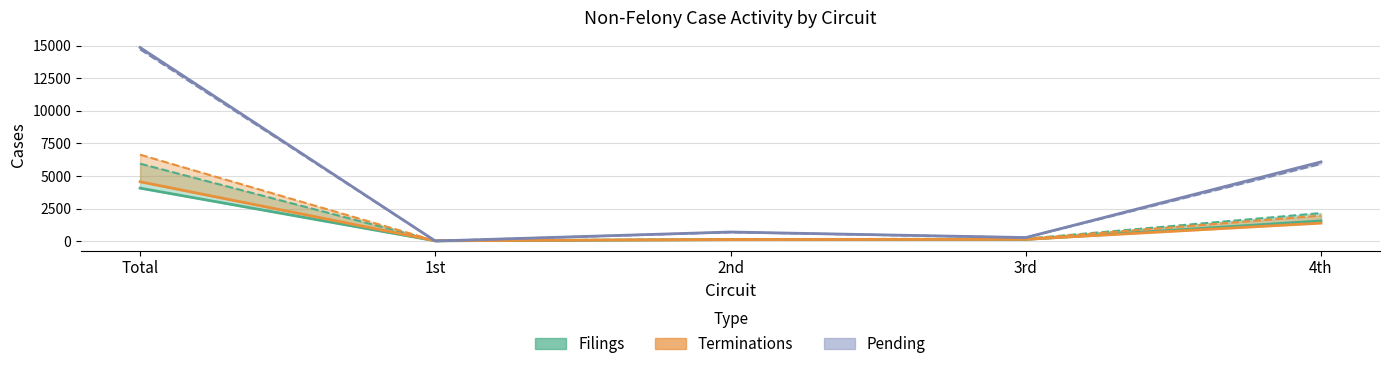

What is the sum of all Pending 2019 values?

21629